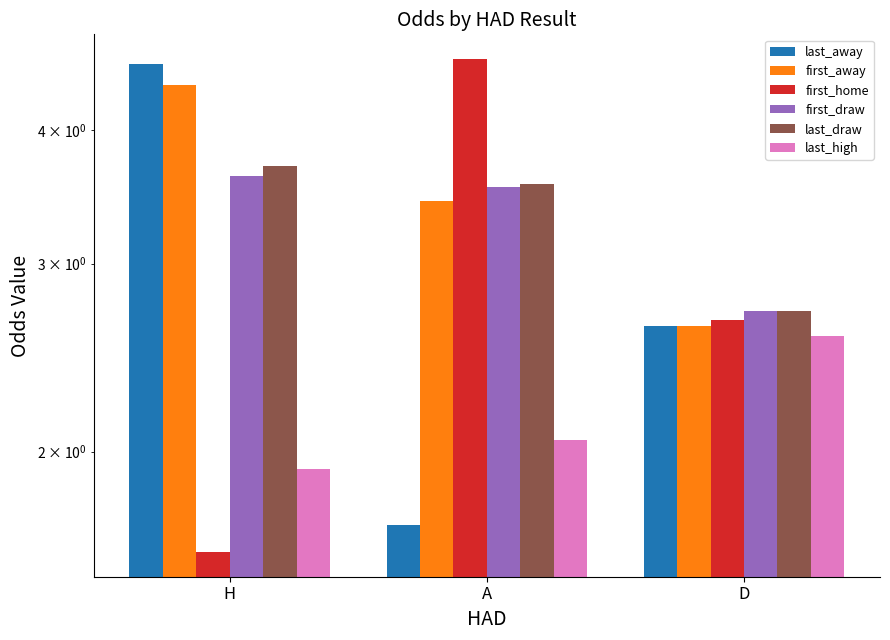

At how many categories does at least one series exceed 4?

2